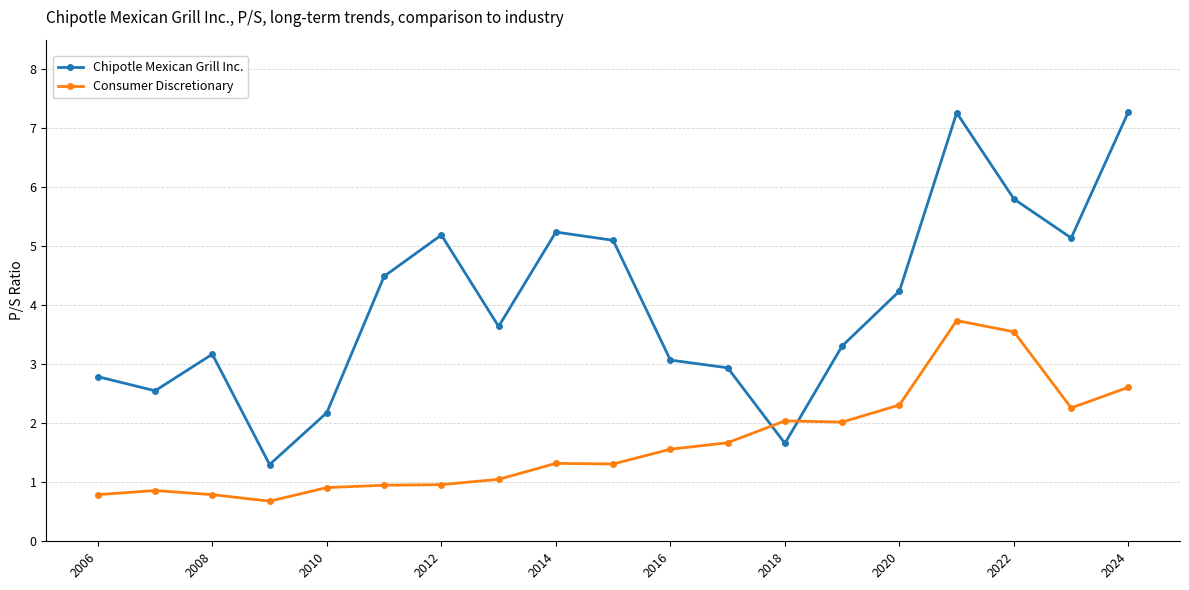

True or false: Consumer Discretionary and Chipotle Mexican Grill Inc. intersect in this chart.

True